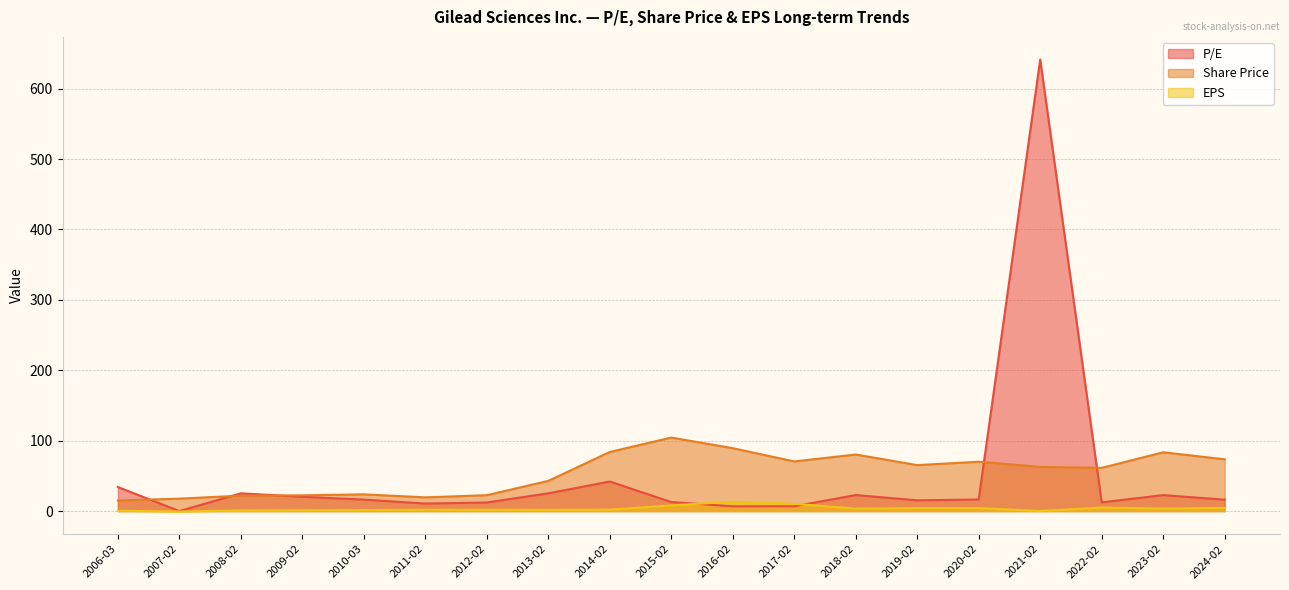

List the series in order of their peak value, highest first.

P/E, Share Price, EPS